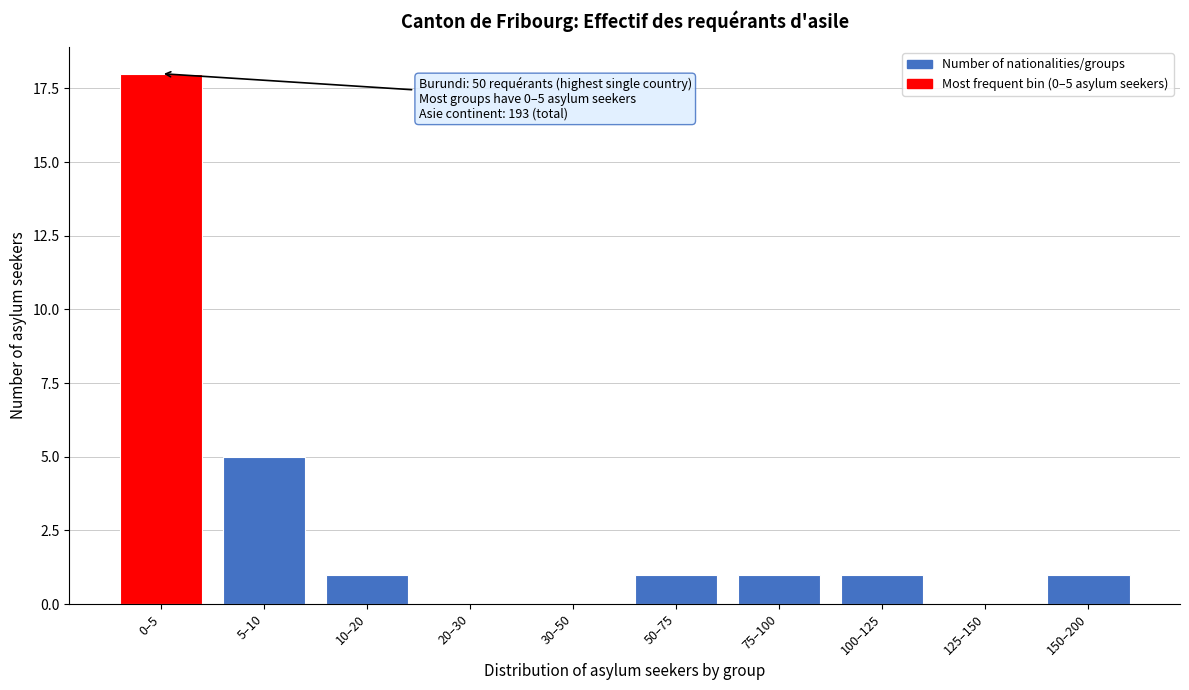

Reading left to right, what are all the values shown in this chart?

0–5=18	5–10=5	10–20=1	20–30=0	30–50=0	50–75=1	75–100=1	100–125=1	125–150=0	150–200=1